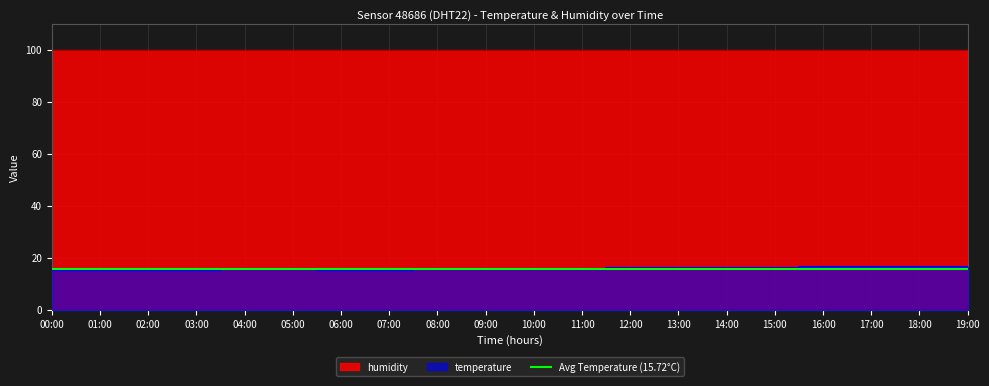

List the labels in order of value, smallest first.

00:00, 01:00, 02:00, 03:00, 06:00, 07:00, 04:00, 05:00, 08:00, 09:00, 10:00, 11:00, 12:00, 13:00, 14:00, 15:00, 16:00, 17:00, 18:00, 19:00